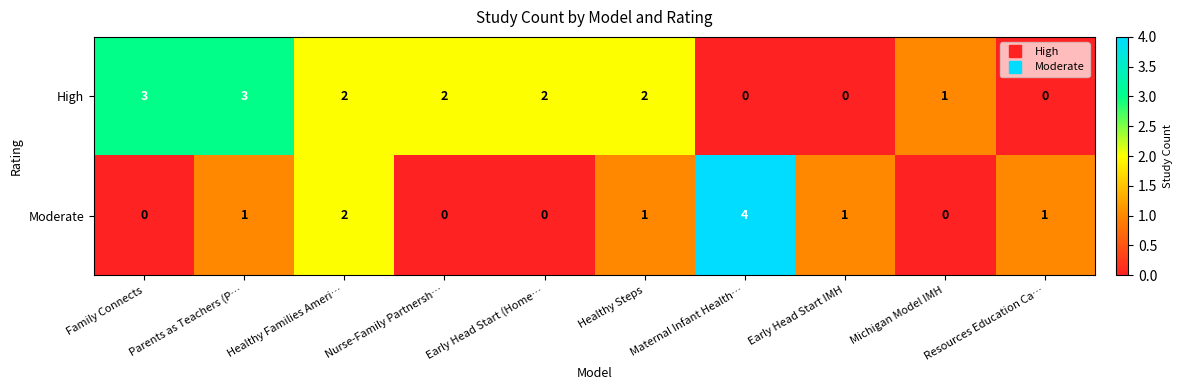

Which series has the largest total across all categories?

High